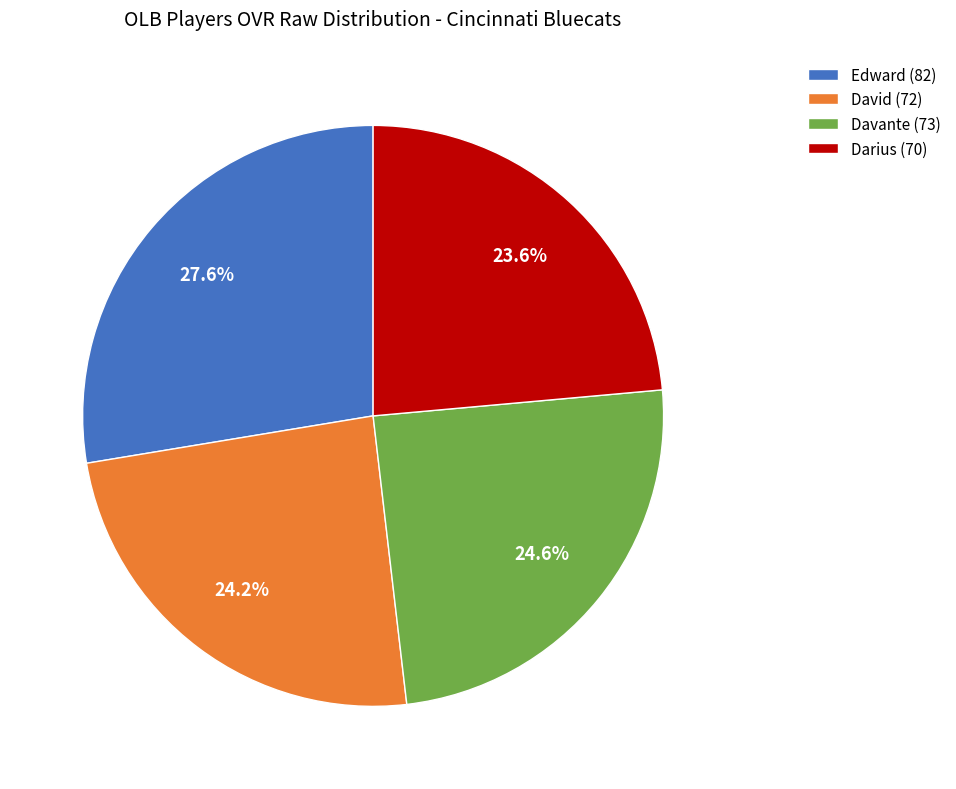

Which category has the biggest portion of the pie?

Edward